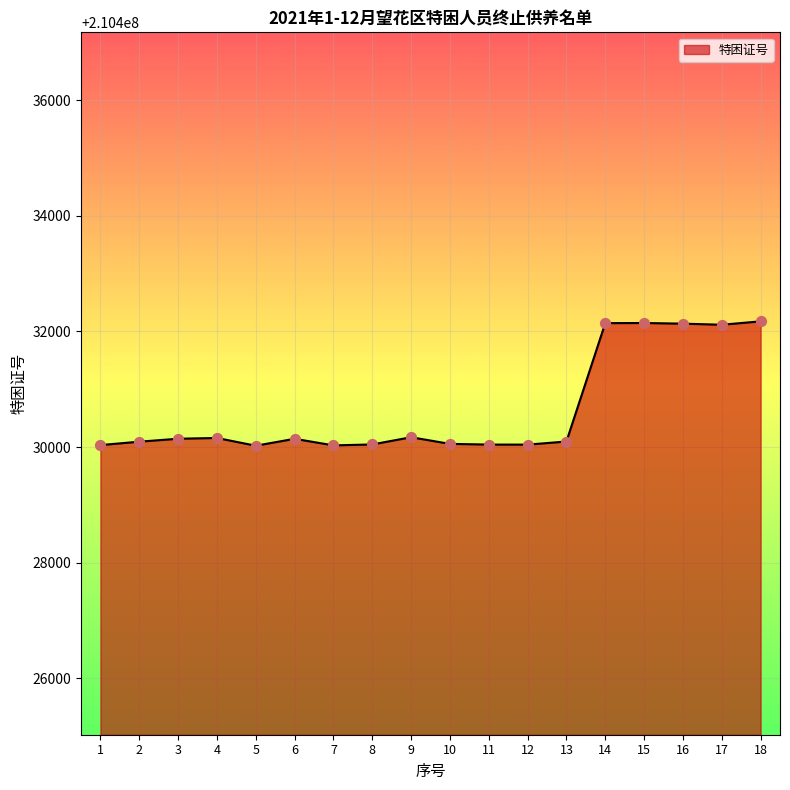

What is the ratio of the value at 16 to the value at 8?

1.0